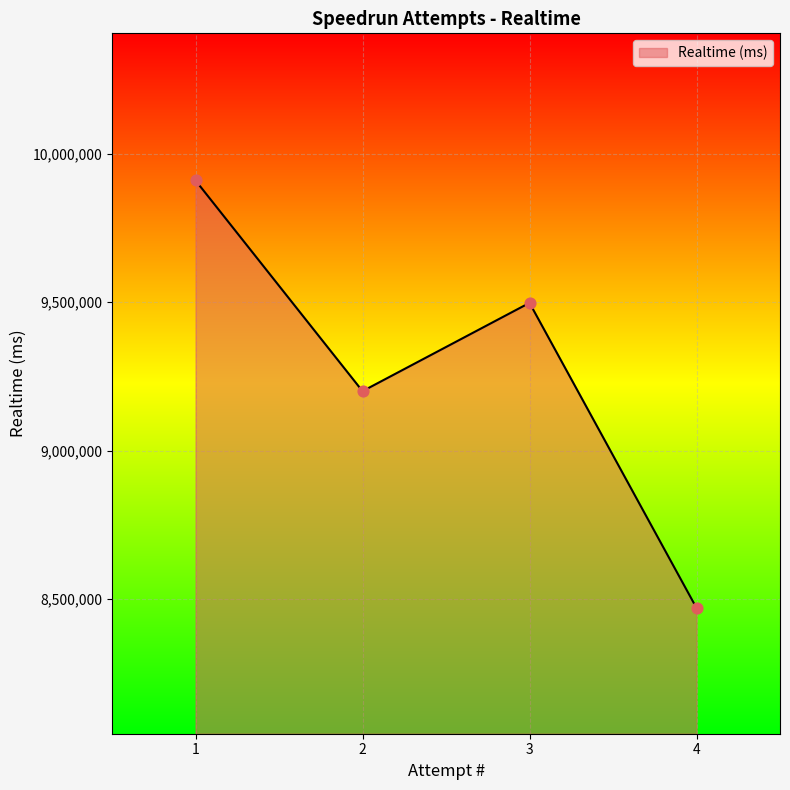

What is the ratio of the value at 3 to the value at 1?

1.0